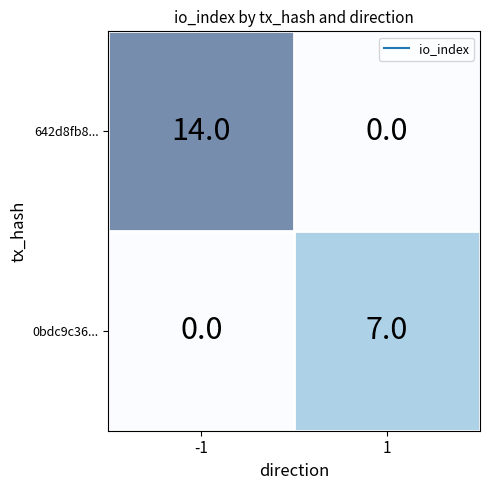

At -1, list the series in order from smallest to largest.

0bdc9c36..., 642d8fb8...